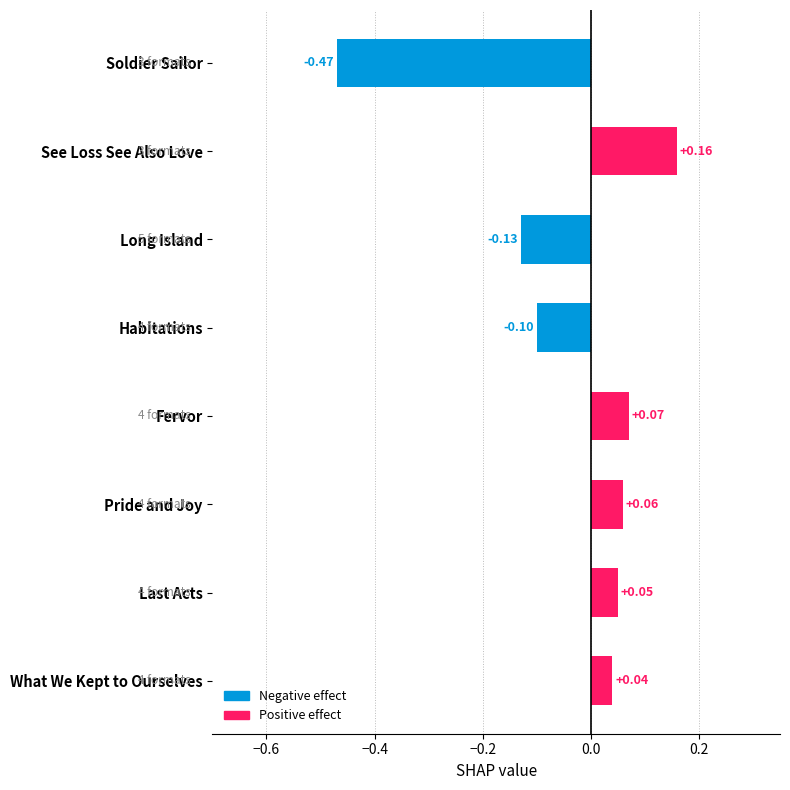

Which has a higher value, Long Island or Pride and Joy?

Pride and Joy